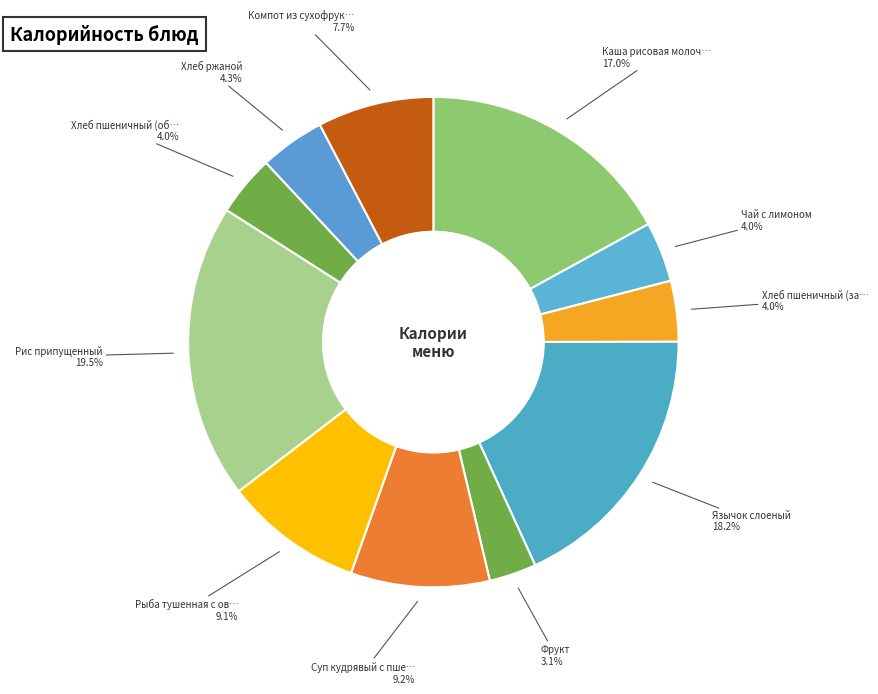

How many slices are in this pie chart?

11